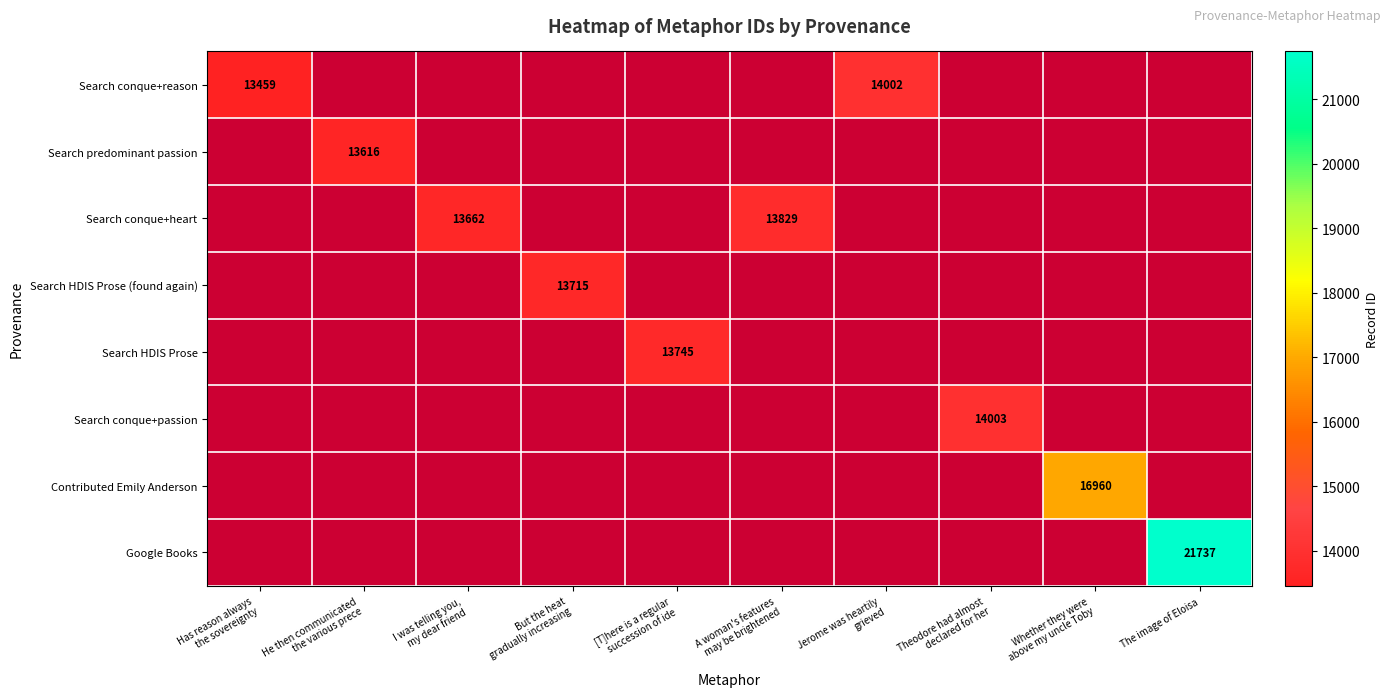

Which has a higher value, I was telling you,
my dear friend or Whether they were
above my uncle Toby?

Whether they were
above my uncle Toby